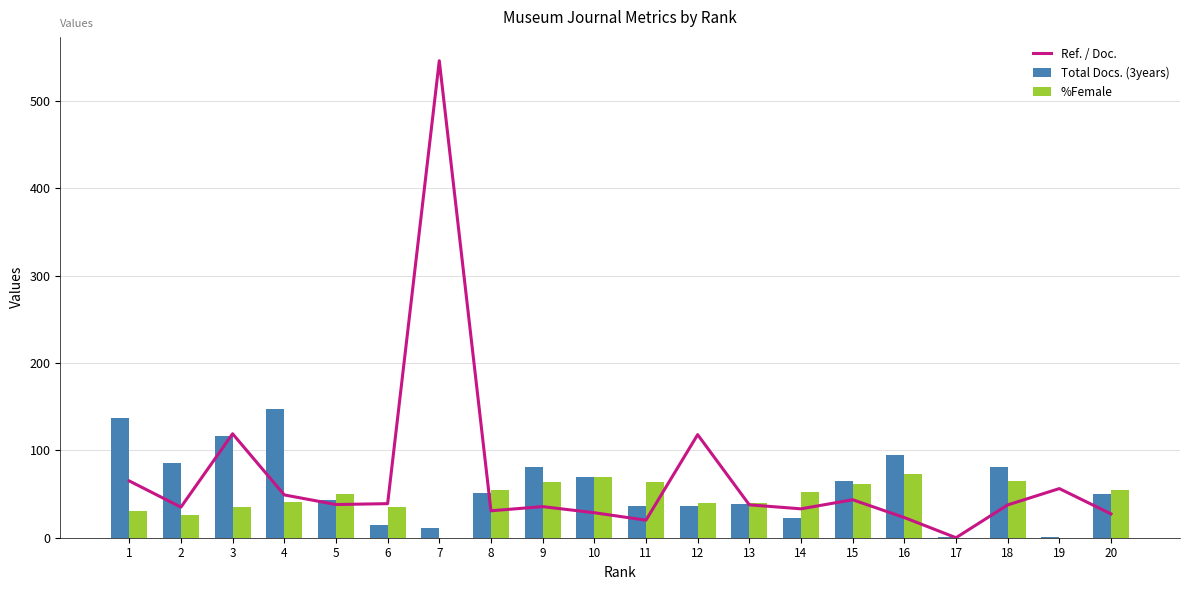

What is the difference between the Ref. / Doc. values at 2 and 16?

11.9